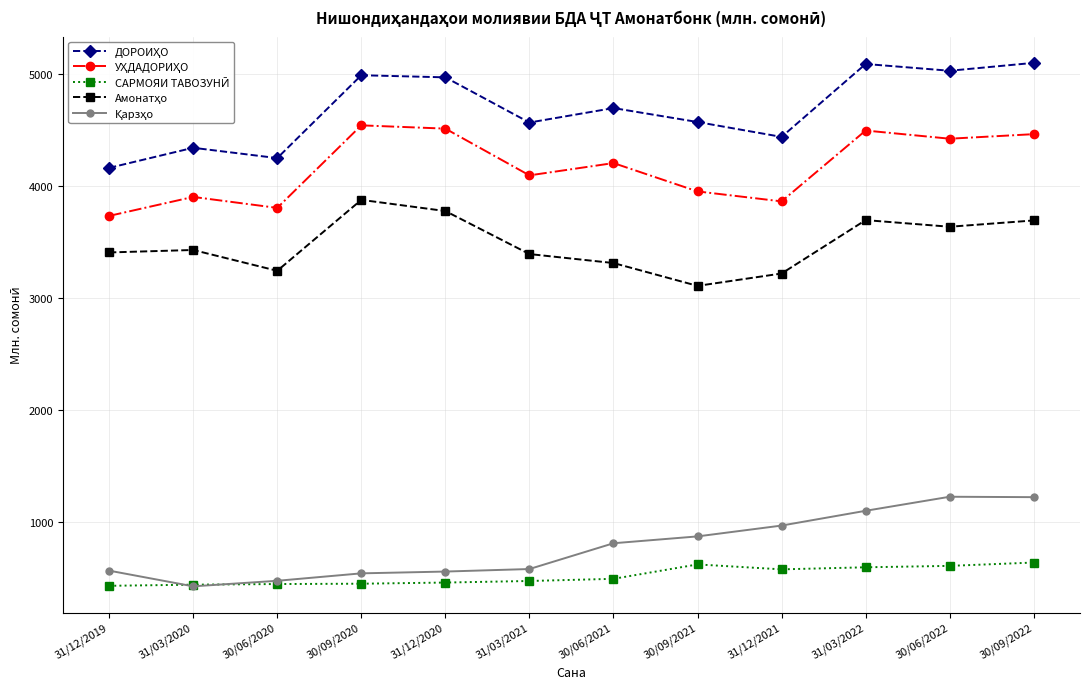

At how many categories does at least one series exceed 2819?

12